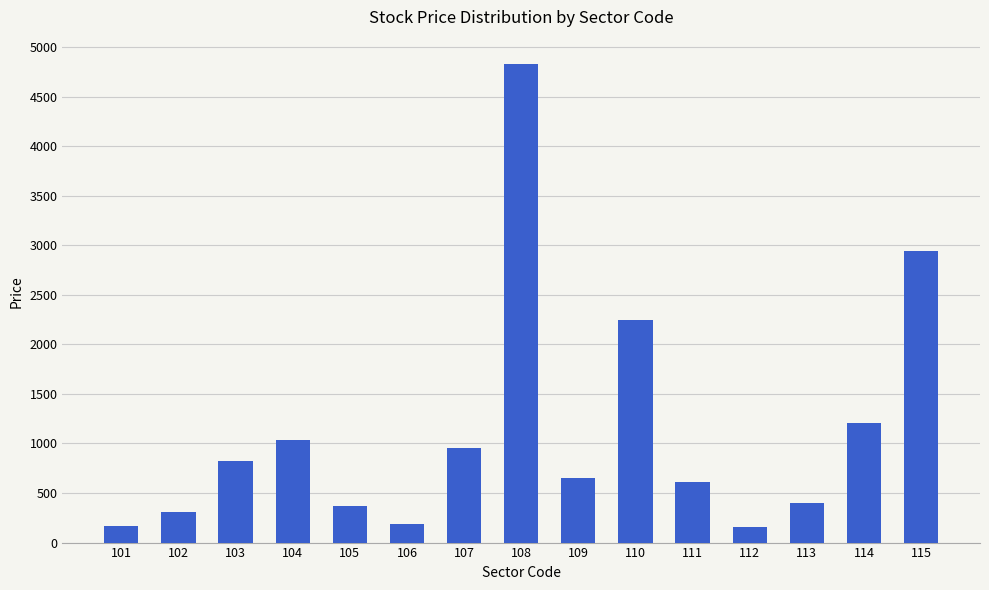

What is the value of the 6th bar from the left?

189